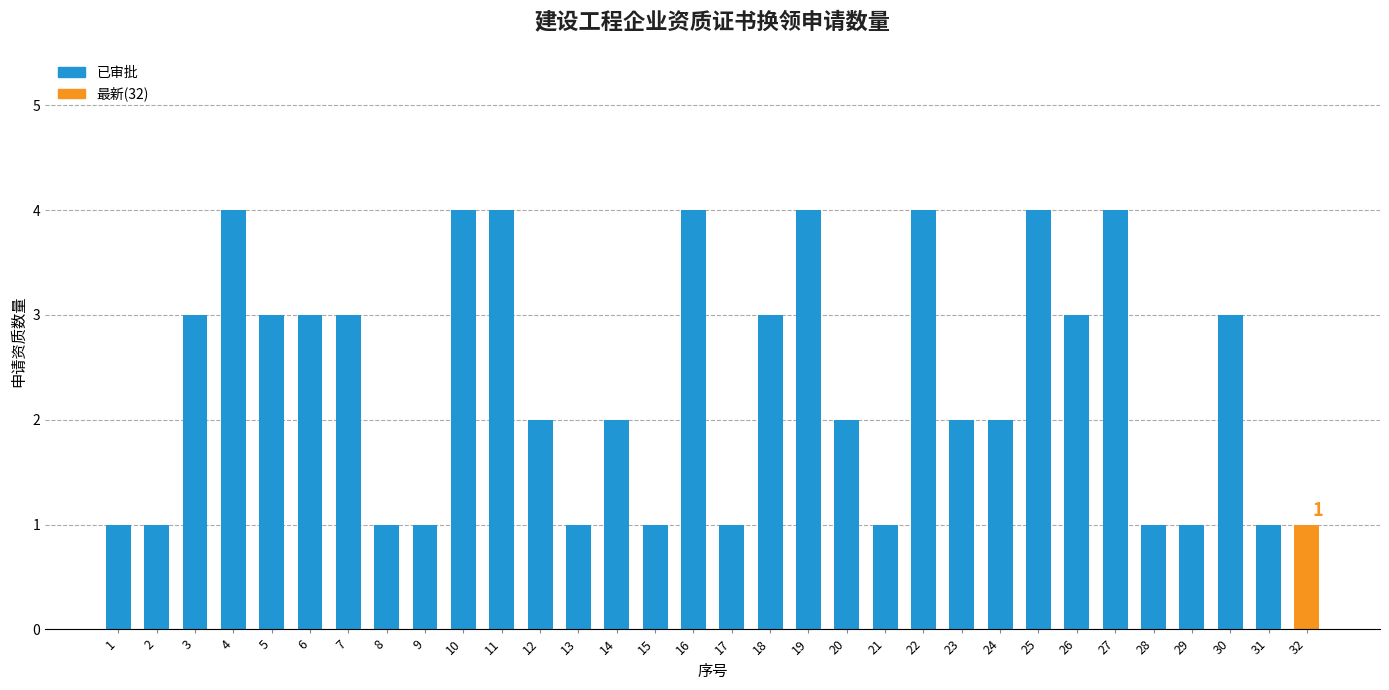

Reading right to left, what are all the values shown in this chart?

32=1	31=1	30=3	29=1	28=1	27=4	26=3	25=4	24=2	23=2	22=4	21=1	20=2	19=4	18=3	17=1	16=4	15=1	14=2	13=1	12=2	11=4	10=4	9=1	8=1	7=3	6=3	5=3	4=4	3=3	2=1	1=1